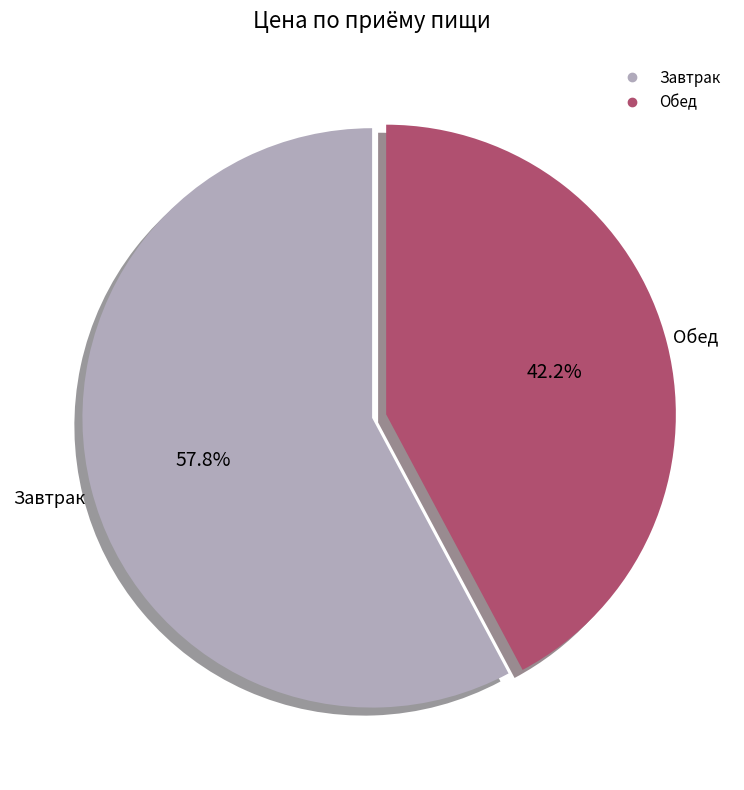

To the nearest percent, what percentage of the pie is Обед?

42%